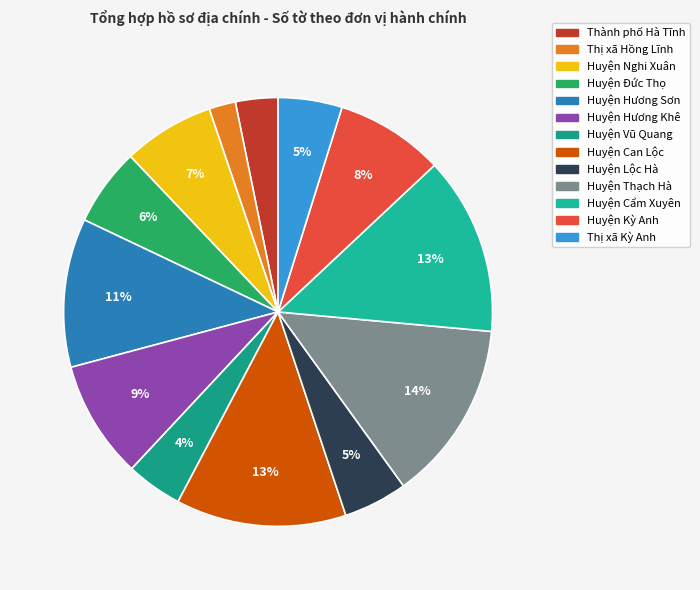

Which slice is the smallest?

Thị xã Hồng Lĩnh